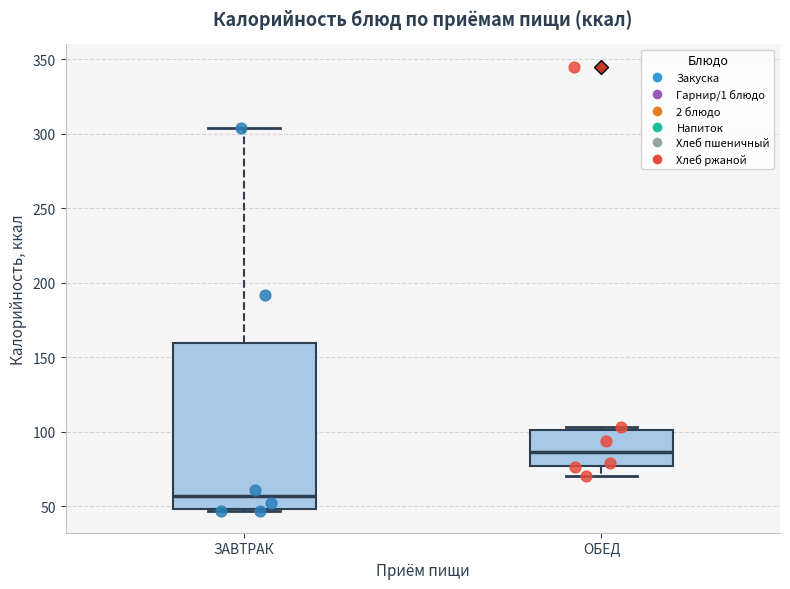

Which box has the highest median line?

ОБЕД